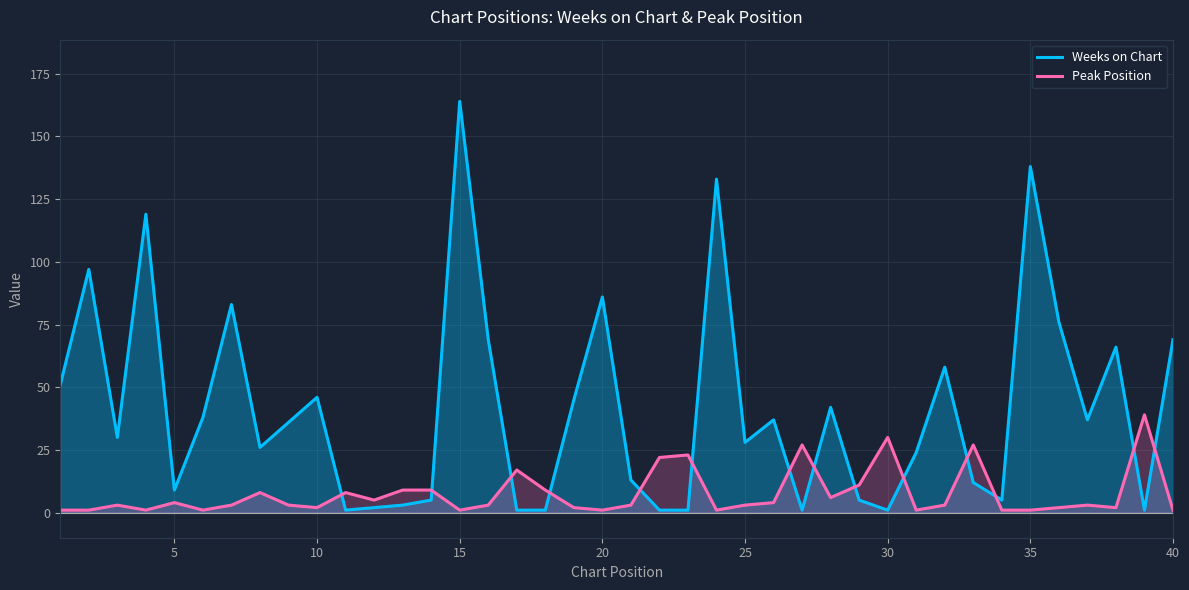

After their last crossing, which series has the higher values: Weeks on Chart or Peak Position?

Weeks on Chart